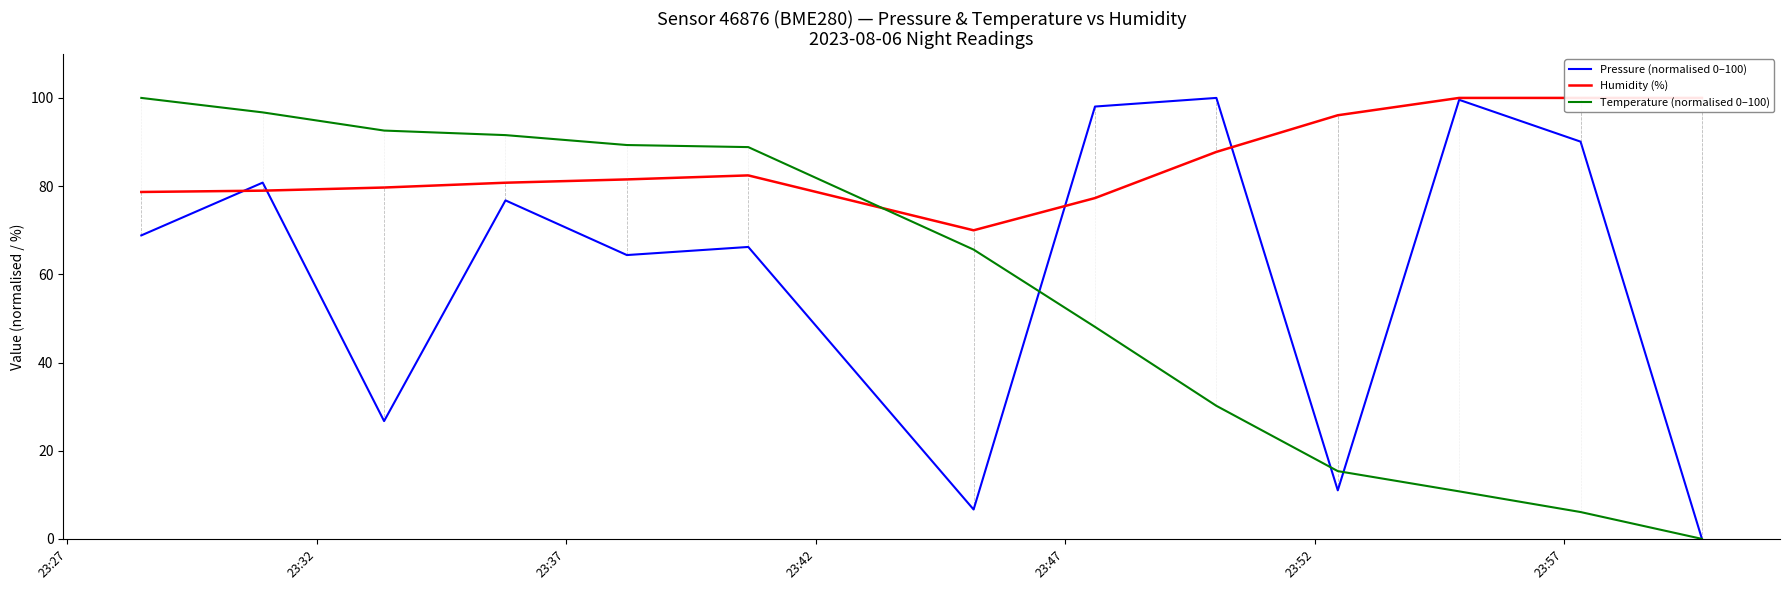

What is the highest value of the Temperature (normalised 0–100) series?

100.0